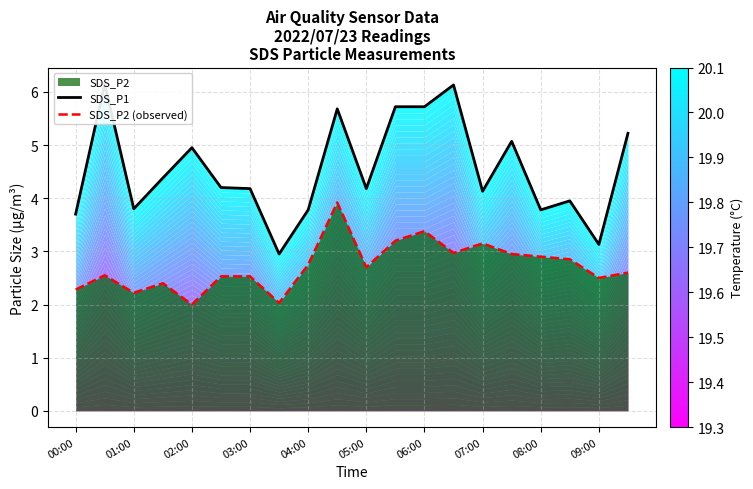

Is it true that SDS_P2 (observed) equals 1.2 at 13?

False